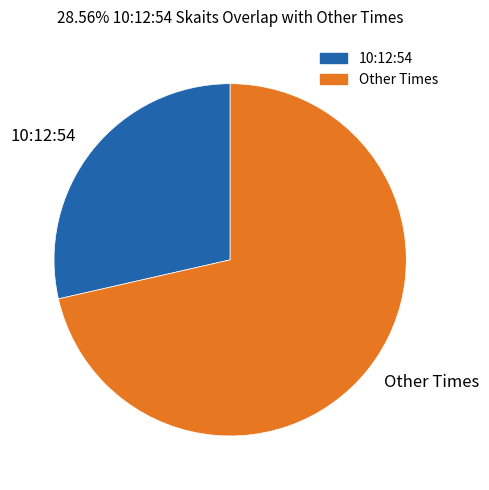

Rank the categories by value from lowest to highest.

10:12:54, Other Times